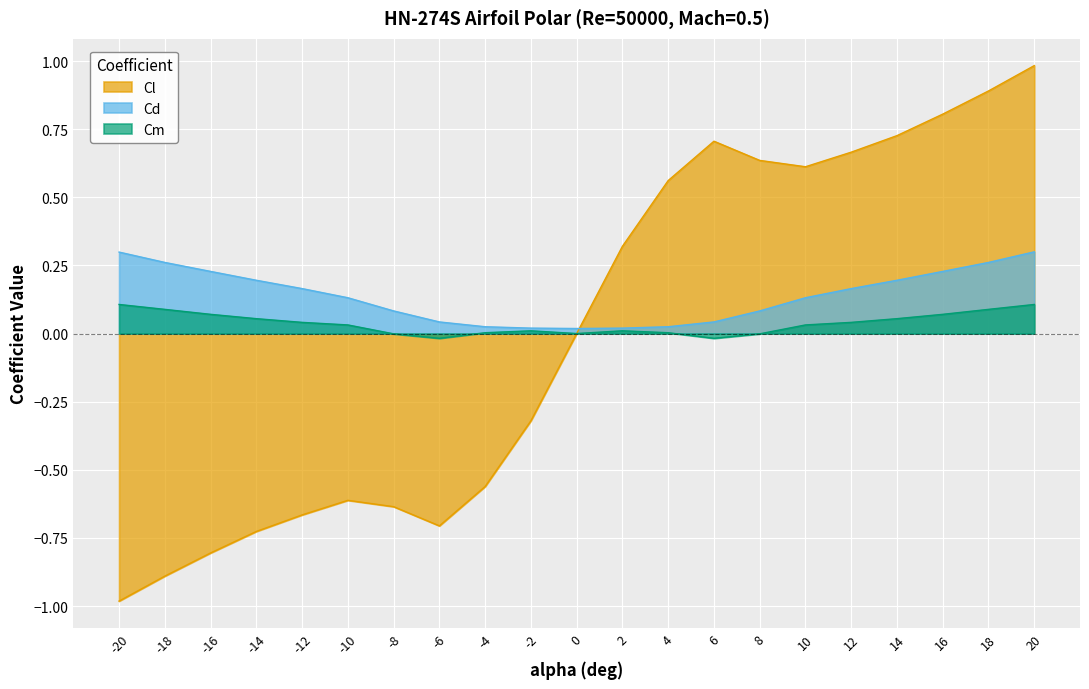

At which label does Cl reach its minimum?

-20